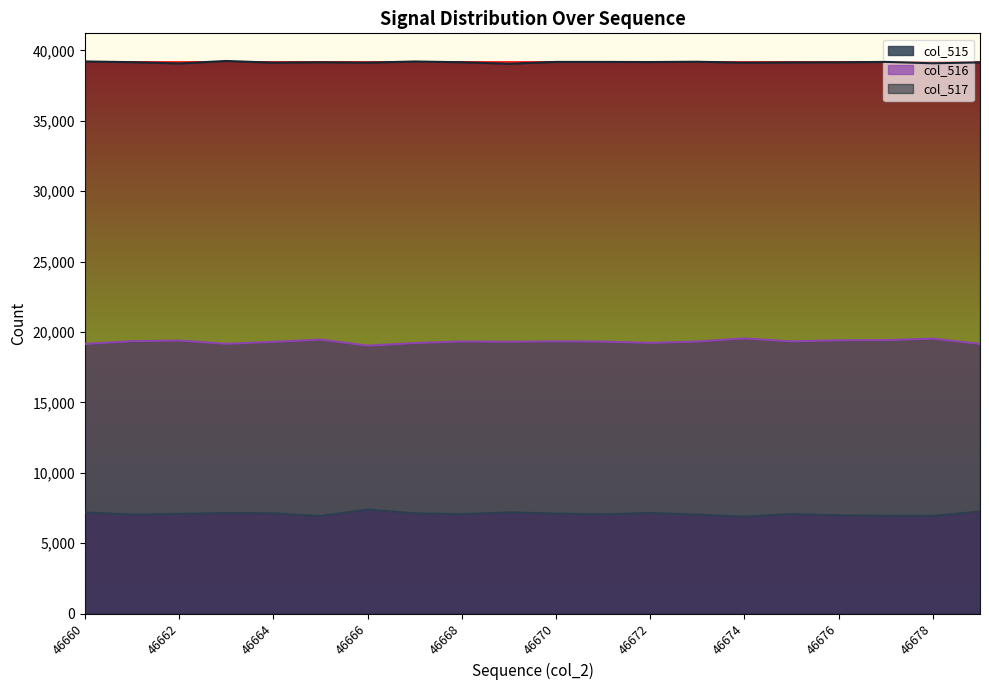

Does the chart display data point markers on the line(s)?

No